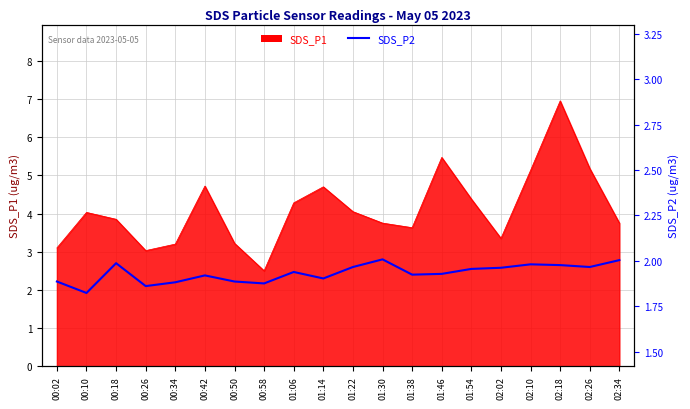

Approximately how many times larger is the value at 00:18 compared to 01:38?

1.1